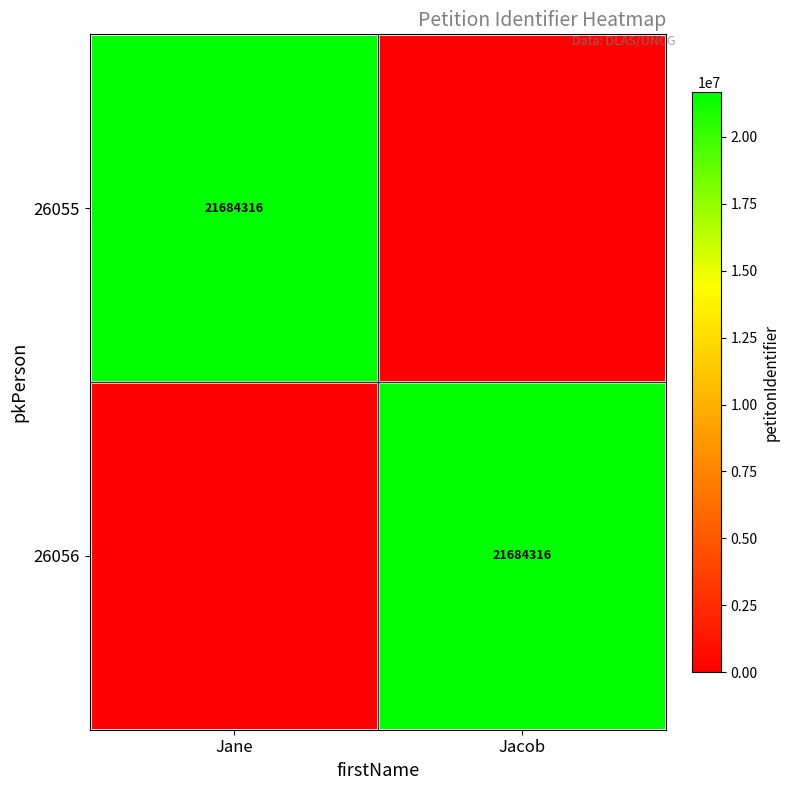

Is it true that 26055 equals 21684316 at Jane?

True